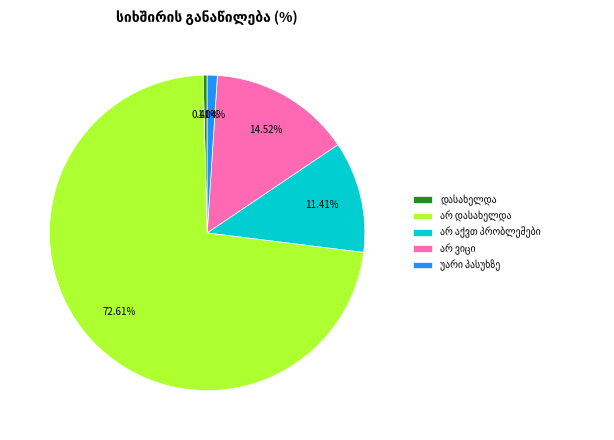

Is there a majority slice in this chart?

Yes